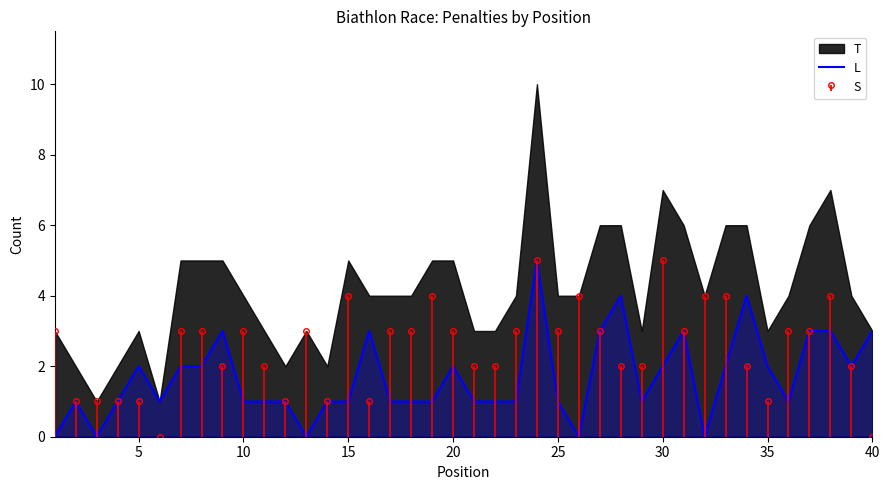

Where is the data nearest to the value 2?

5